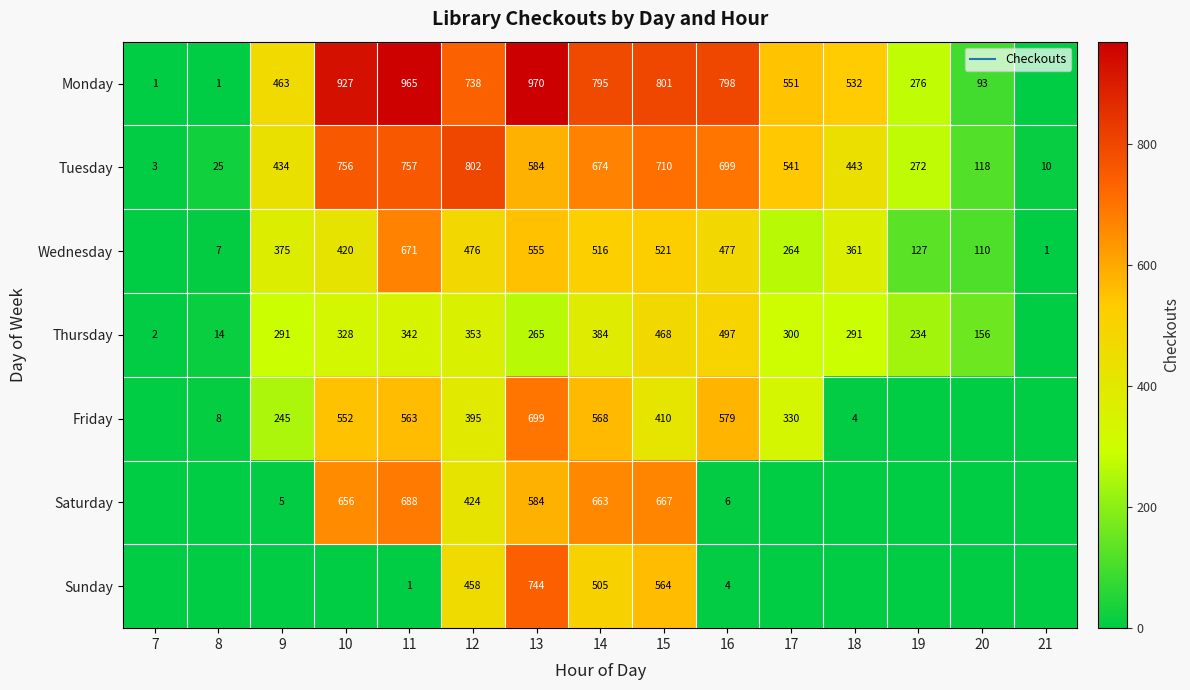

The value of Tuesday at 18 is 443. True or false?

True